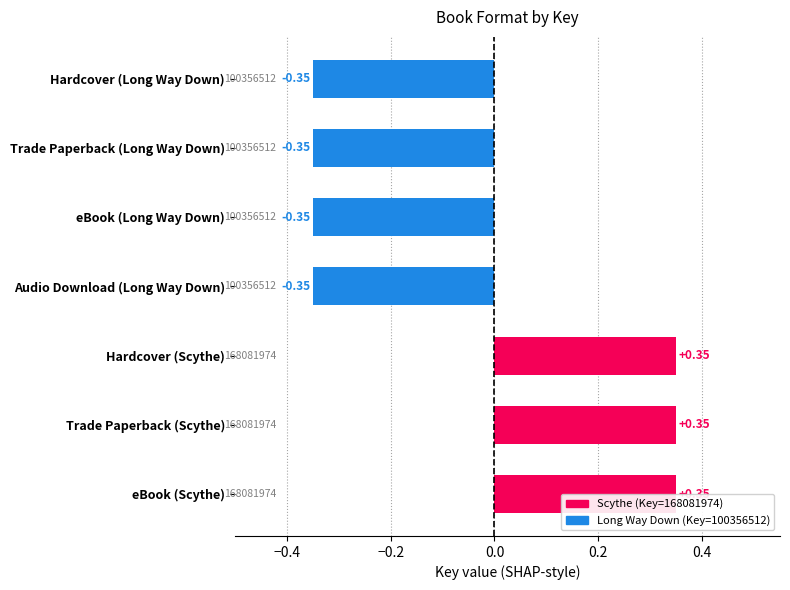

What is the difference between the maximum and minimum values?

0.7